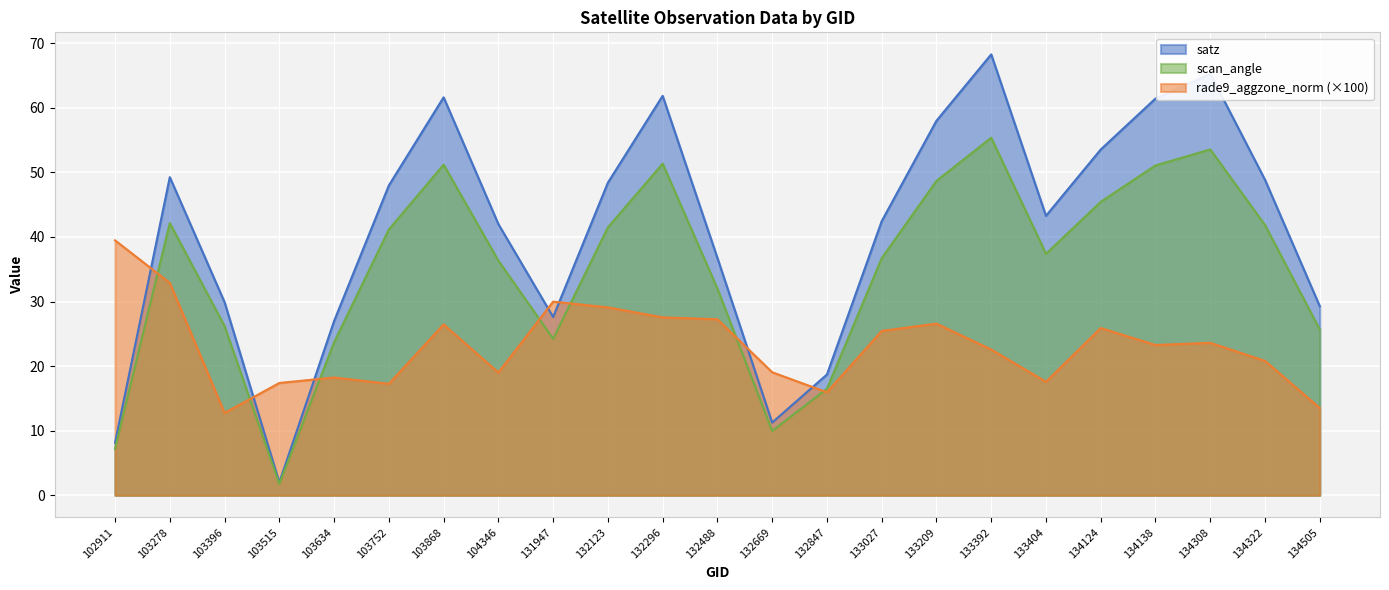

Where do satz and rade9_aggzone_norm first cross each other?

102911 and 103278